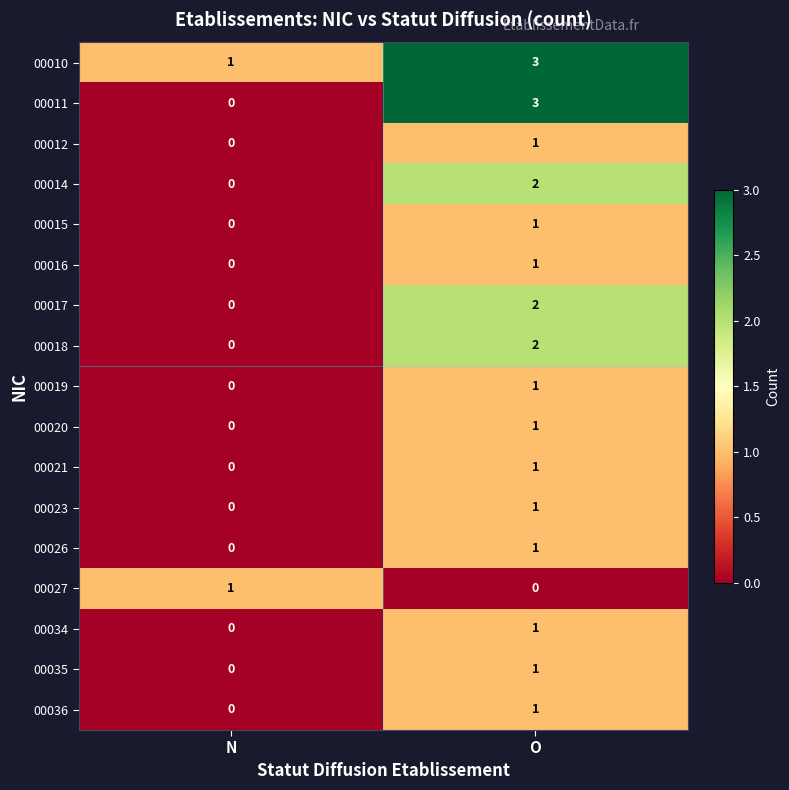

How many categories are shown in the chart?

2